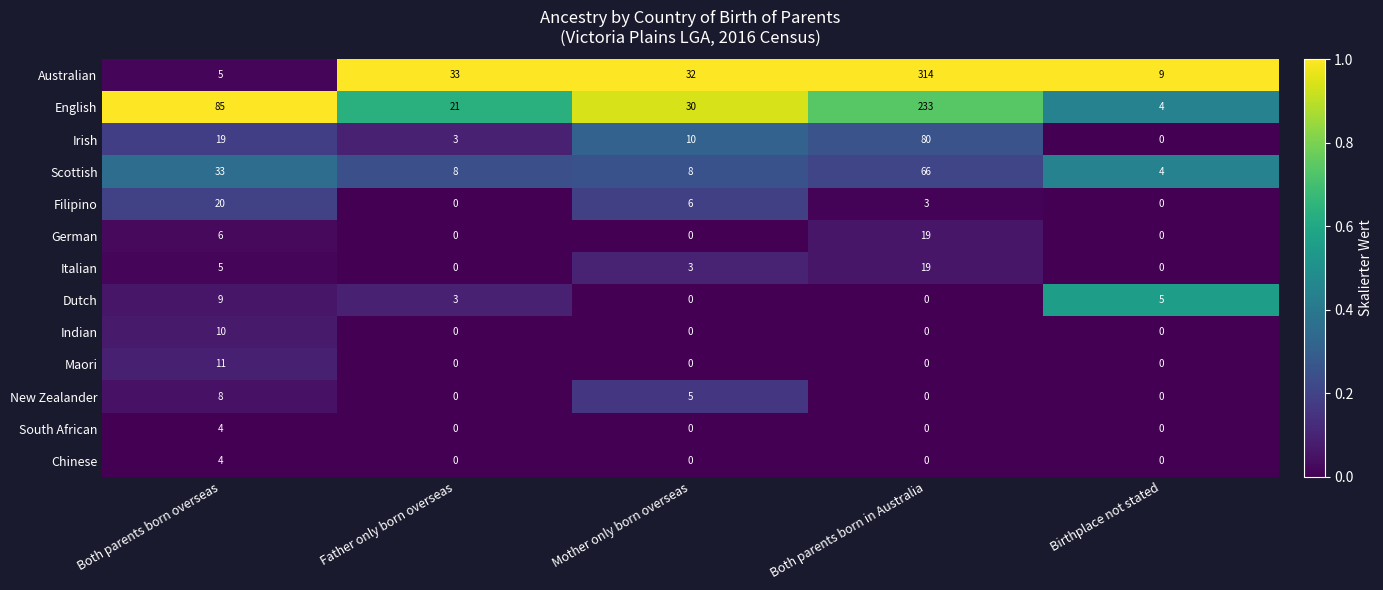

What is the total value across all series at Both parents born in Australia?

734